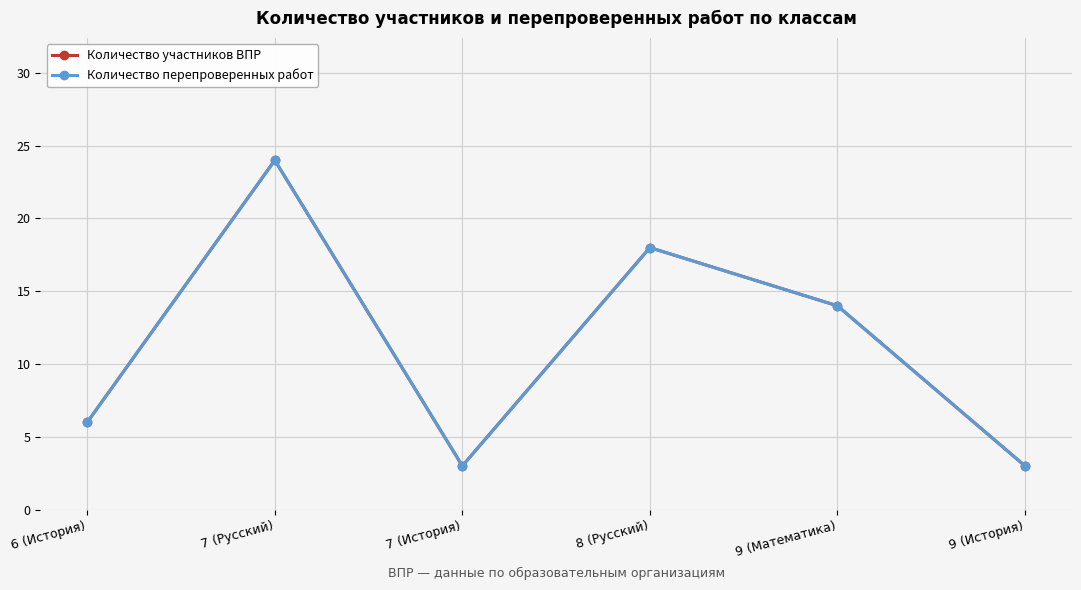

True or false: Количество участников ВПР and Количество перепроверенных работ cross at least once.

False